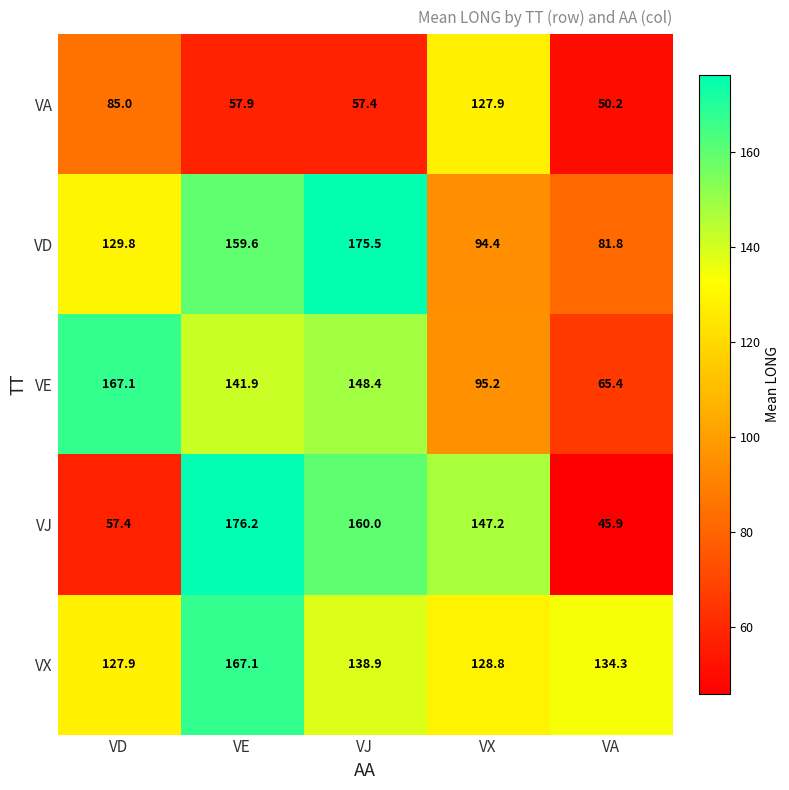

What is the difference between the VX values at VE and VD?

39.2